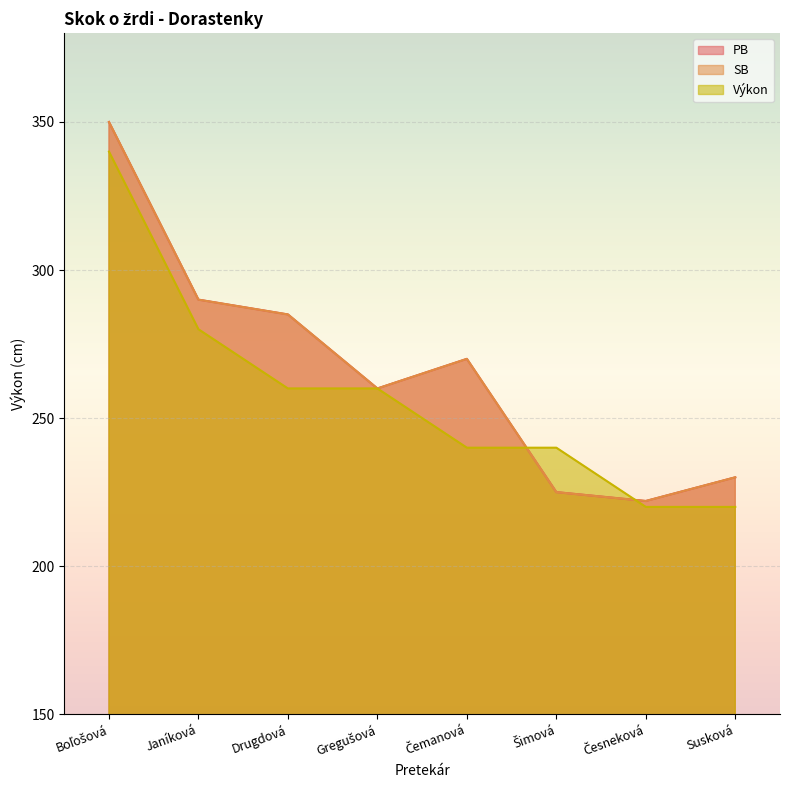

At which category is the sum across all series the highest?

Boľošová